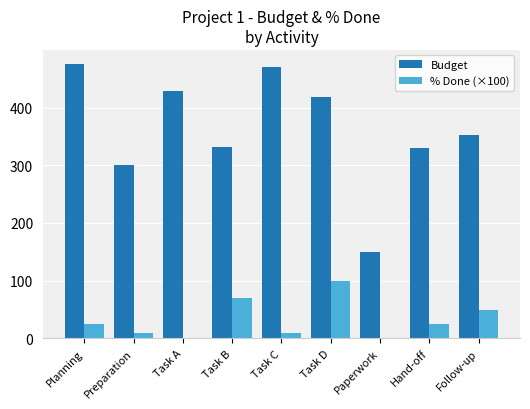

What is the greatest value displayed?

476